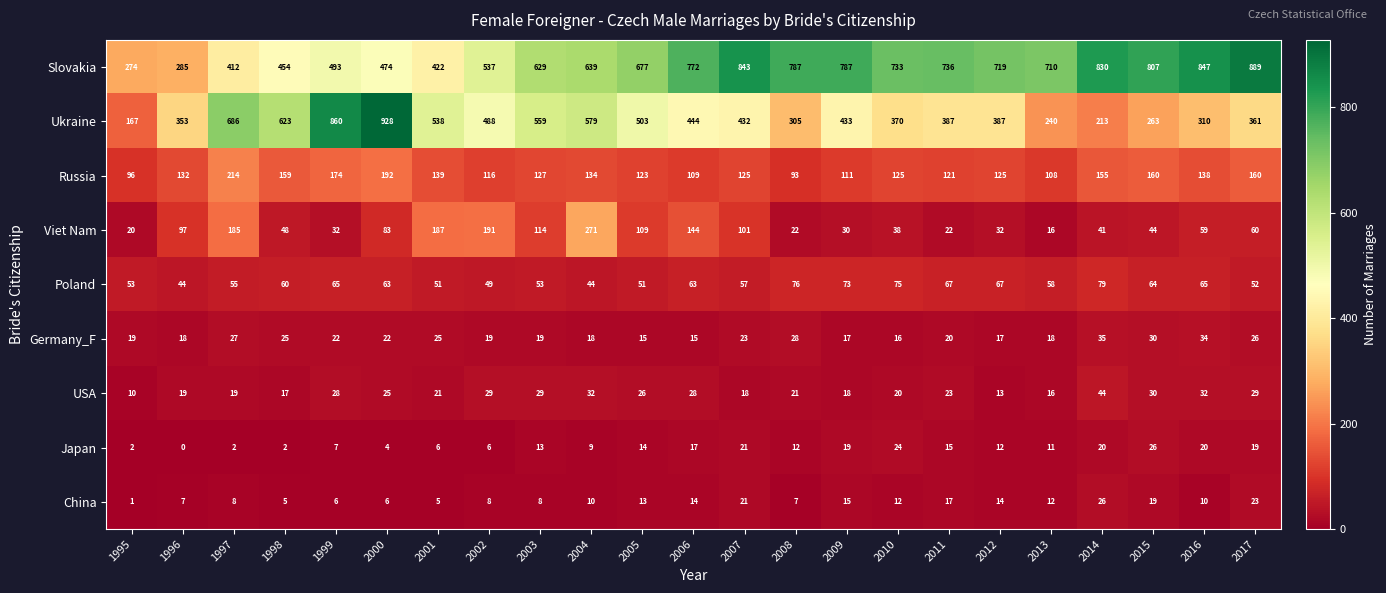

What is the total value across all series at 2002?

1443